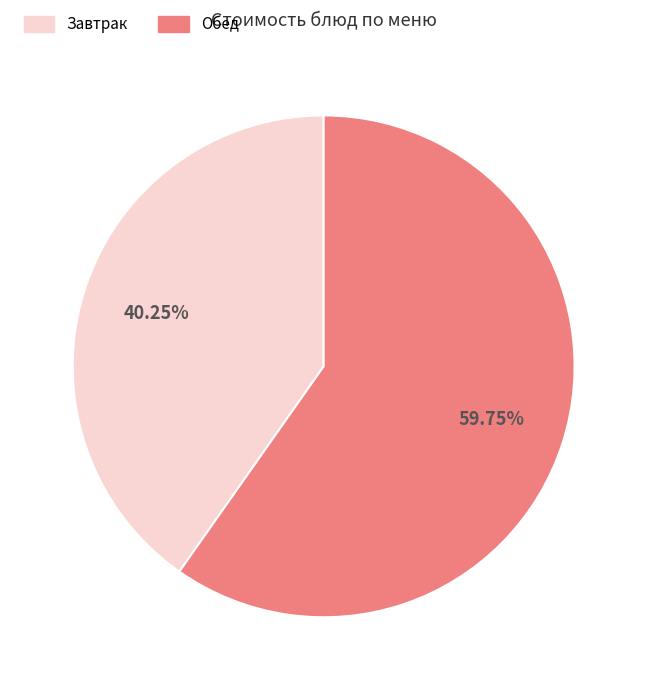

Is there a majority slice in this chart?

Yes